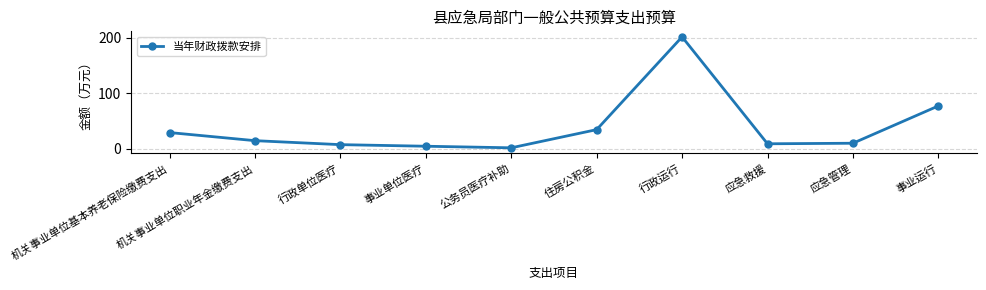

Approximately how many times larger is the value at 行政运行 compared to 事业运行?

2.6